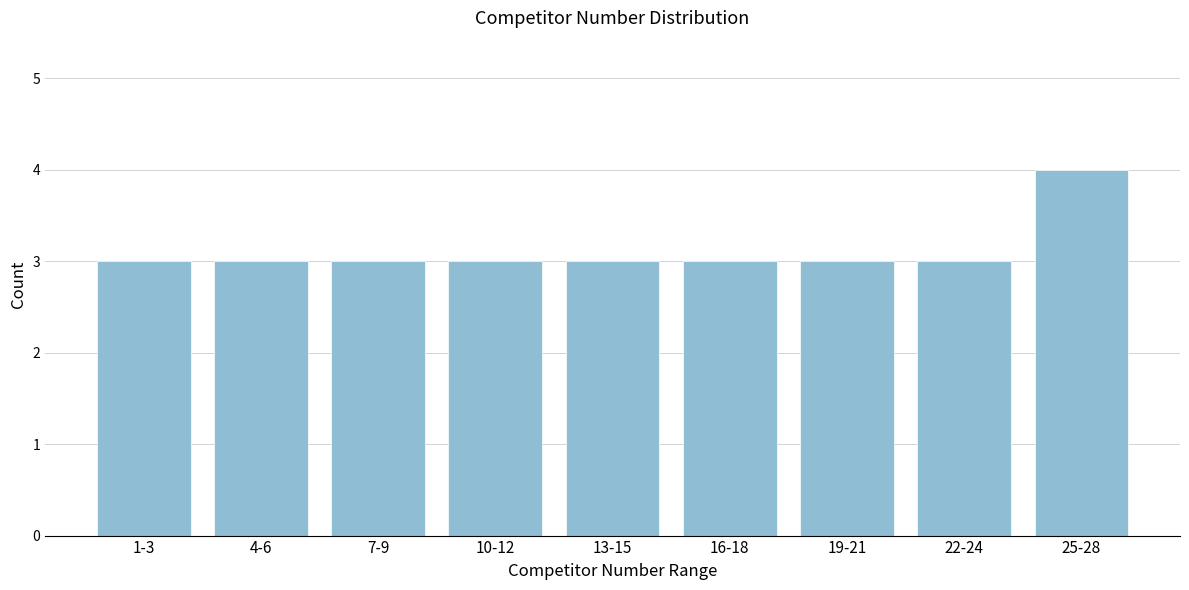

Reading right to left, what are all the values shown in this chart?

4	3	3	3	3	3	3	3	3